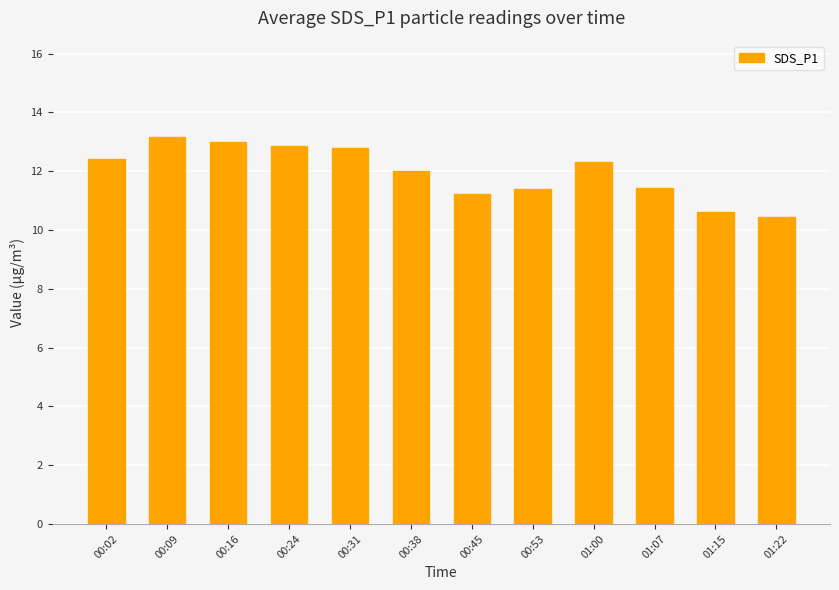

Does the chart contain any negative values?

No